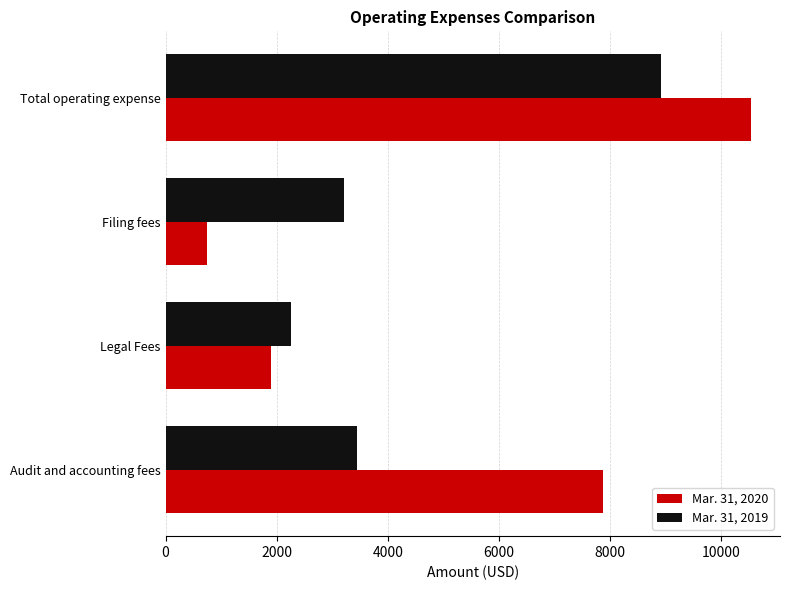

How many data points in Mar. 31, 2019 are less than 3450?

2